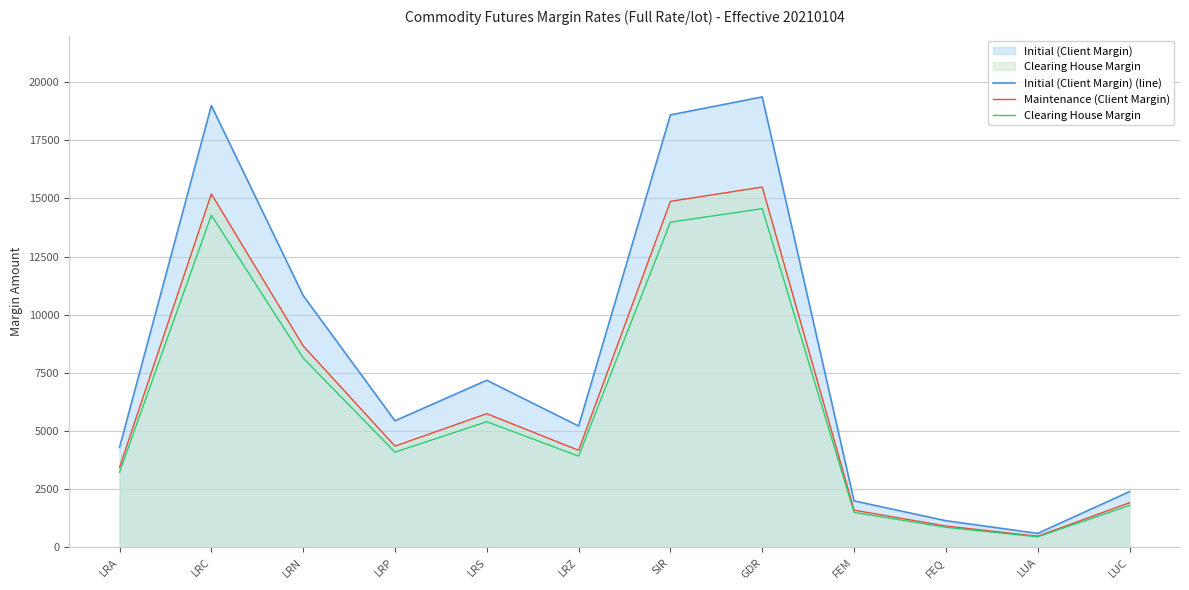

At LRZ, list the series in order from smallest to largest.

Clearing House Margin, Maintenance (Client Margin), Initial (Client Margin) (line)